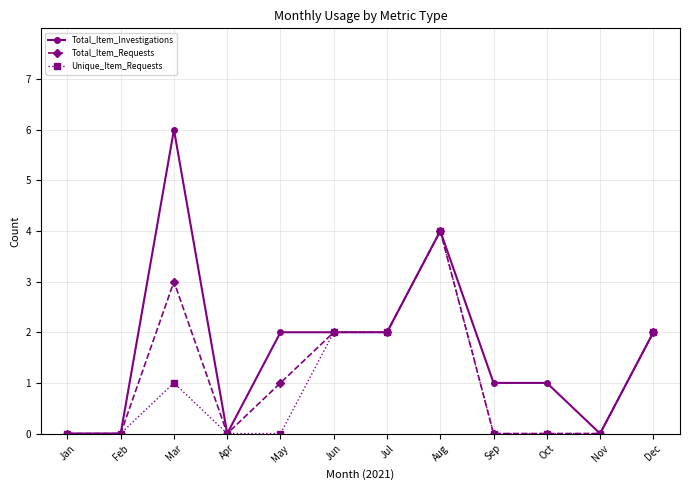

How many lines are shown in the chart?

3